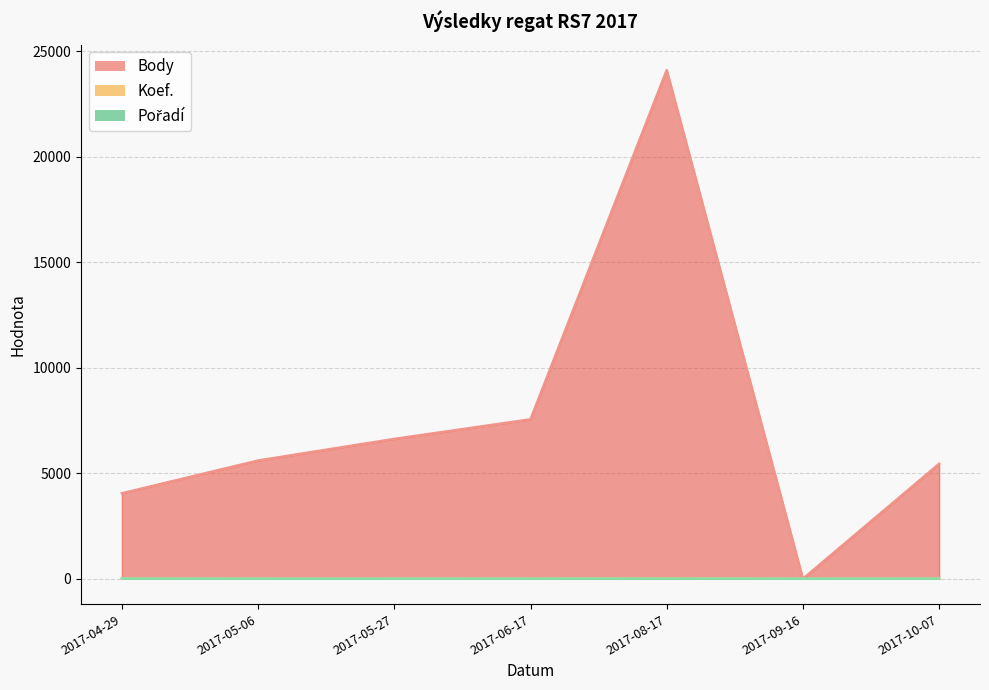

Which category has the highest value in the Pořadí series?

2017-08-17